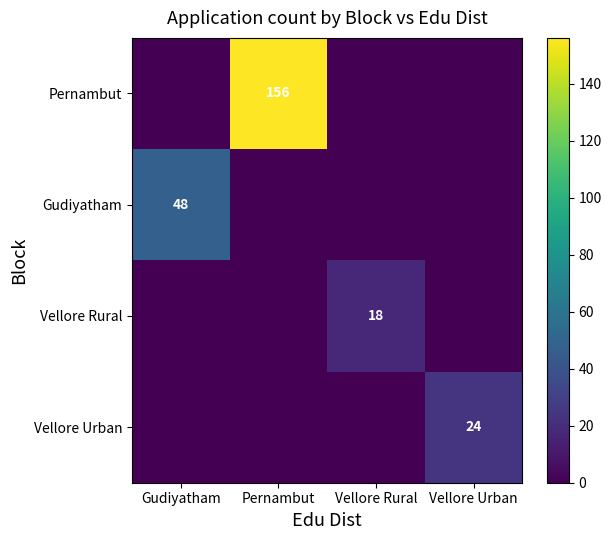

The Vellore Urban series shows 31 at Vellore Urban. True or false?

False